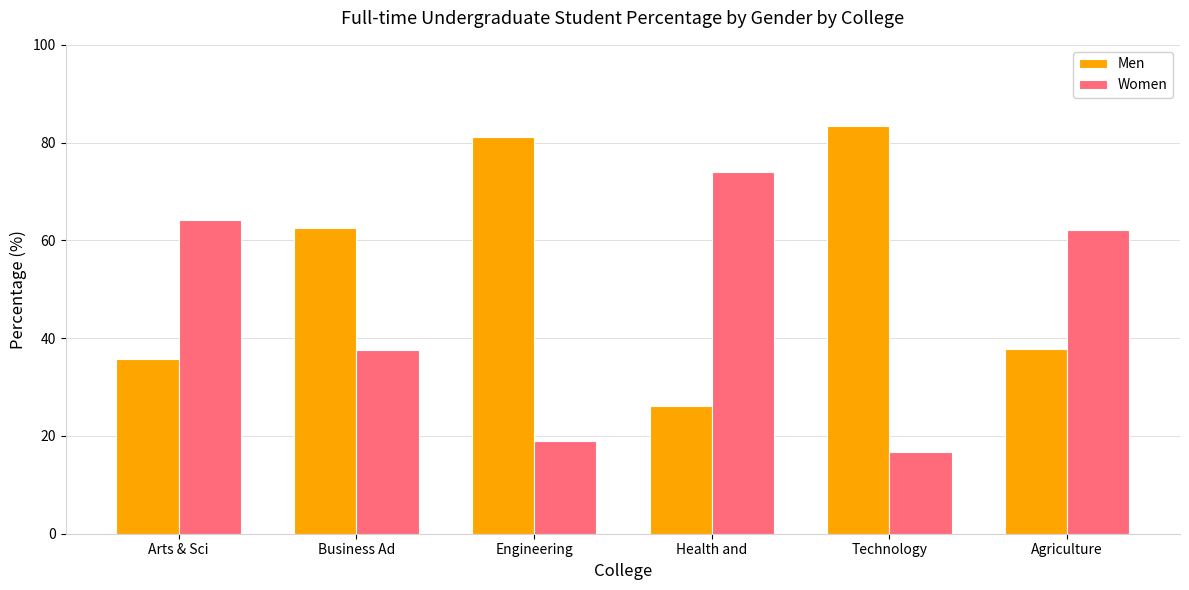

What is the value of the Men bar at the 4th from the left?

26.1